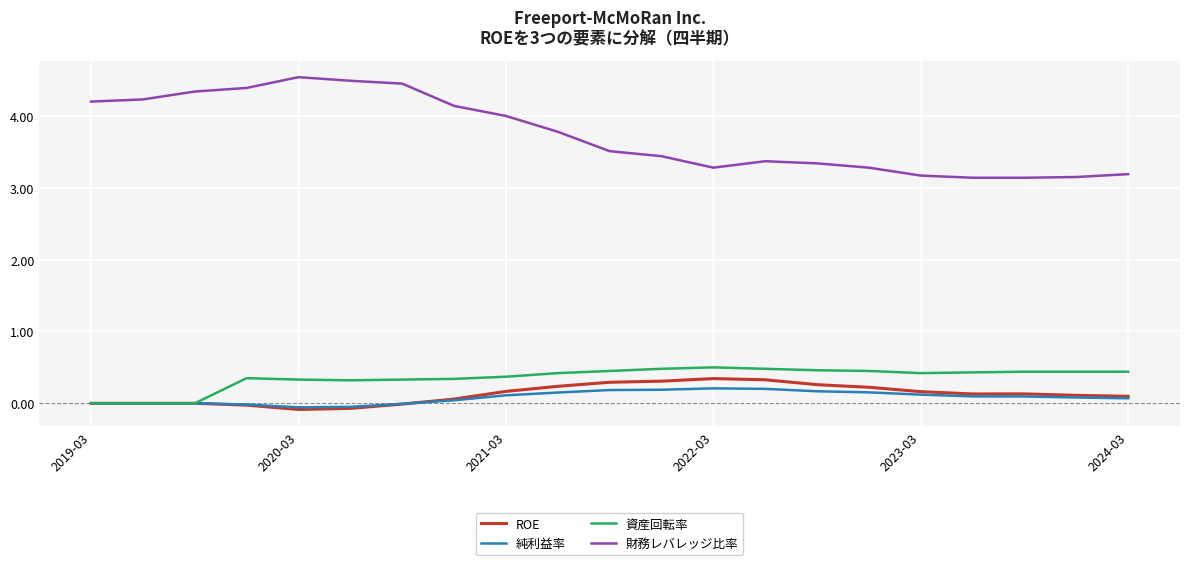

What is the maximum value for ROE?

0.3